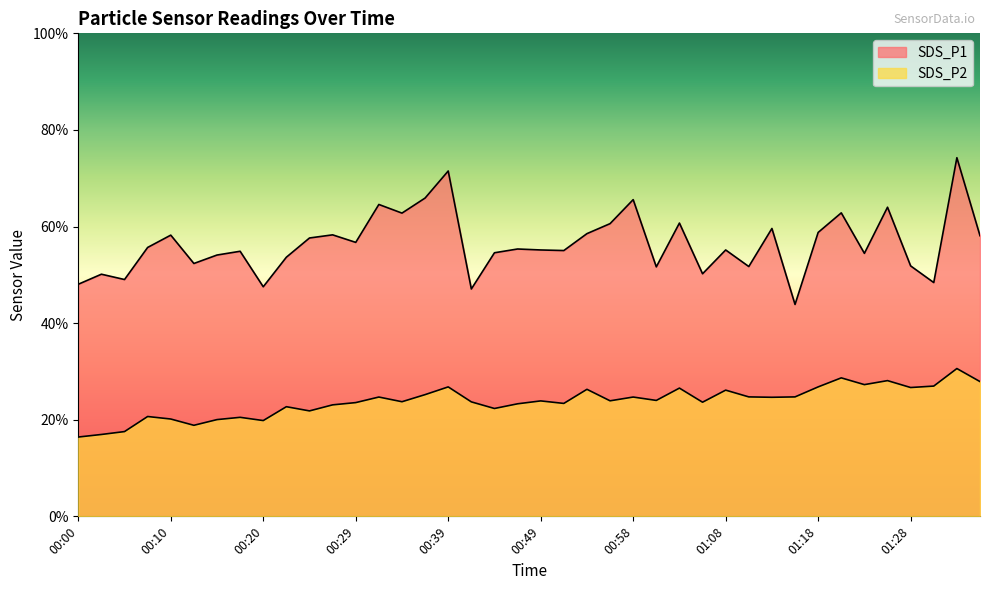

What is the label of the 33rd point from the right?

00:17